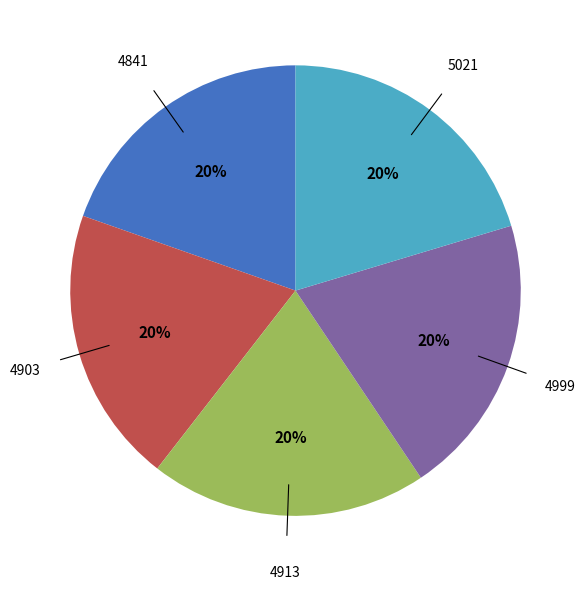

True or false: 4903 accounts for 20% of the total.

True